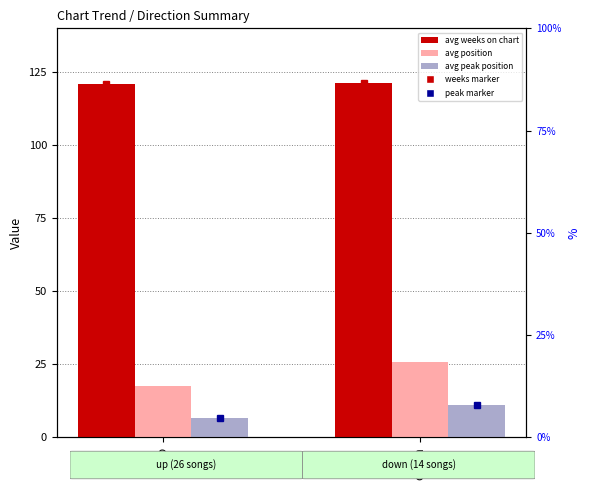

What is the label of the 1st bar from the left?

up